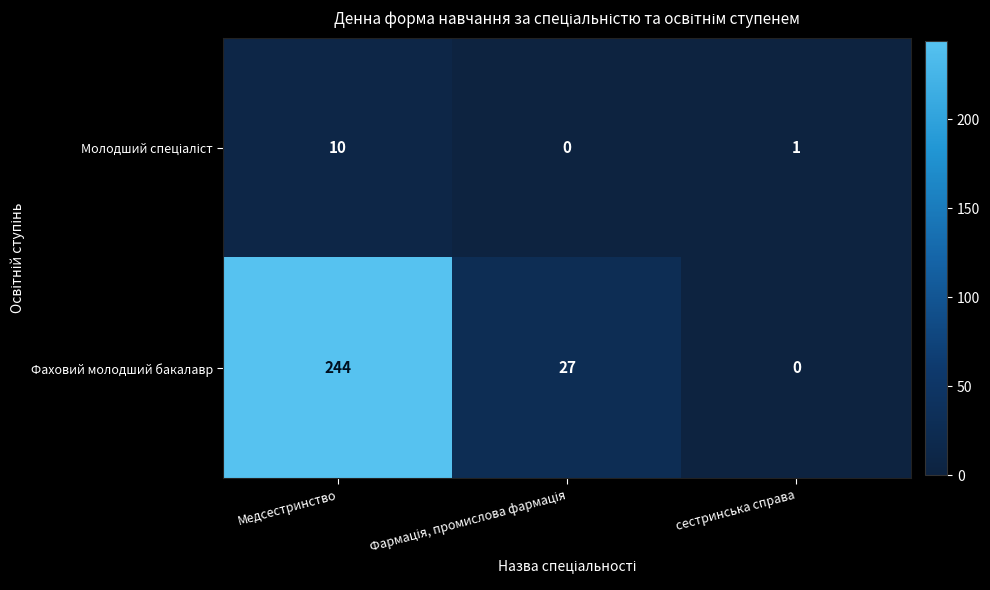

The Фаховий молодший бакалавр series shows -85 at сестринська справа. True or false?

False